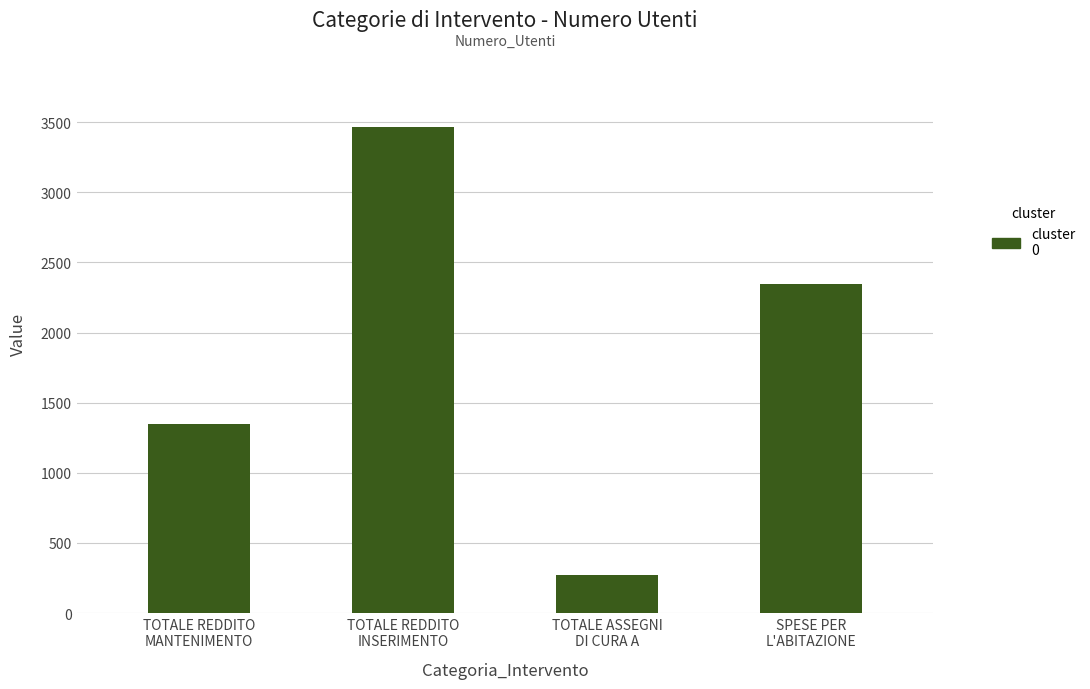

How many data points are less than 2347?

2